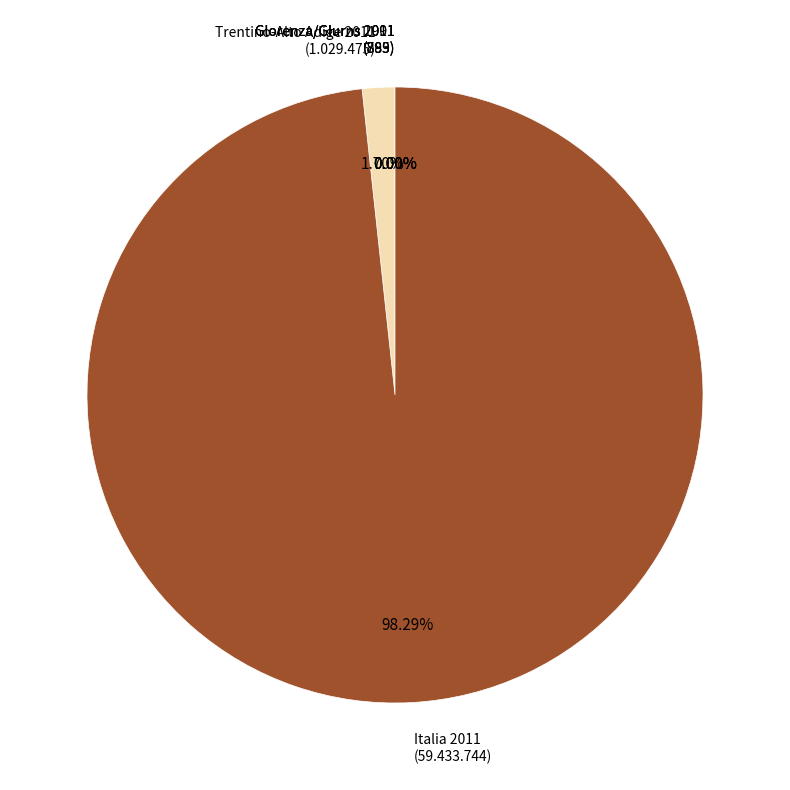

Count the number of slices in the pie.

5